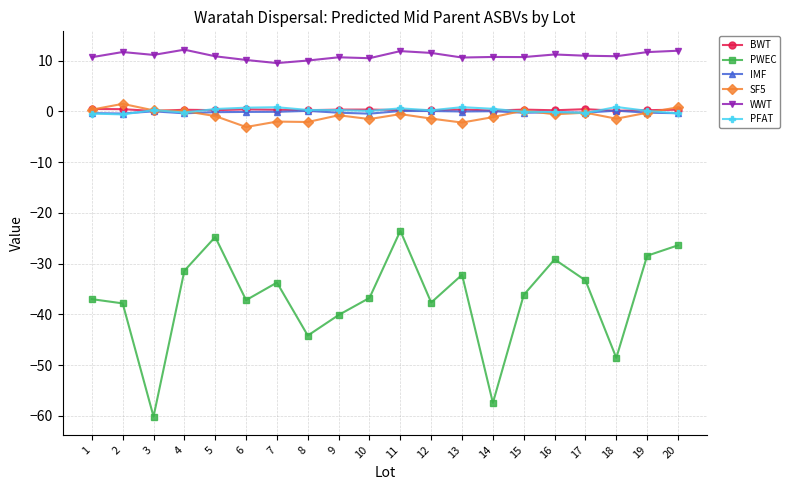

True or false: SF5 and WWT intersect in this chart.

False